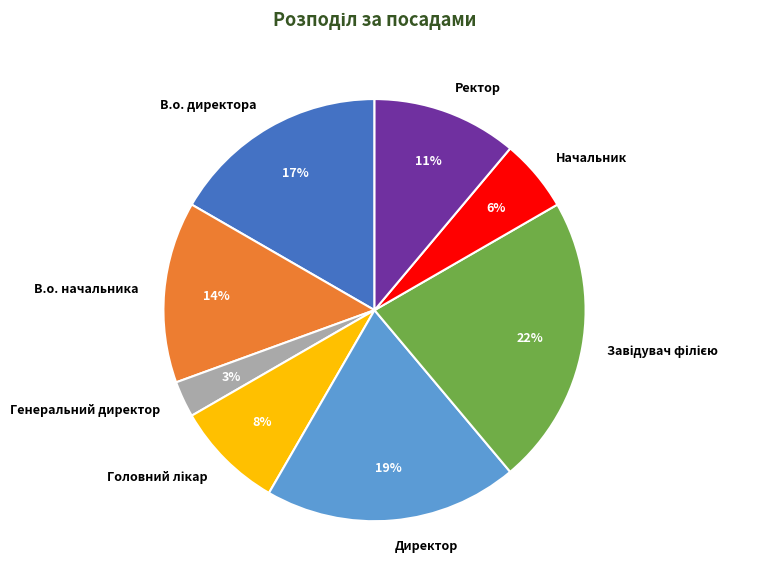

Is В.о. начальника the majority of the pie?

No